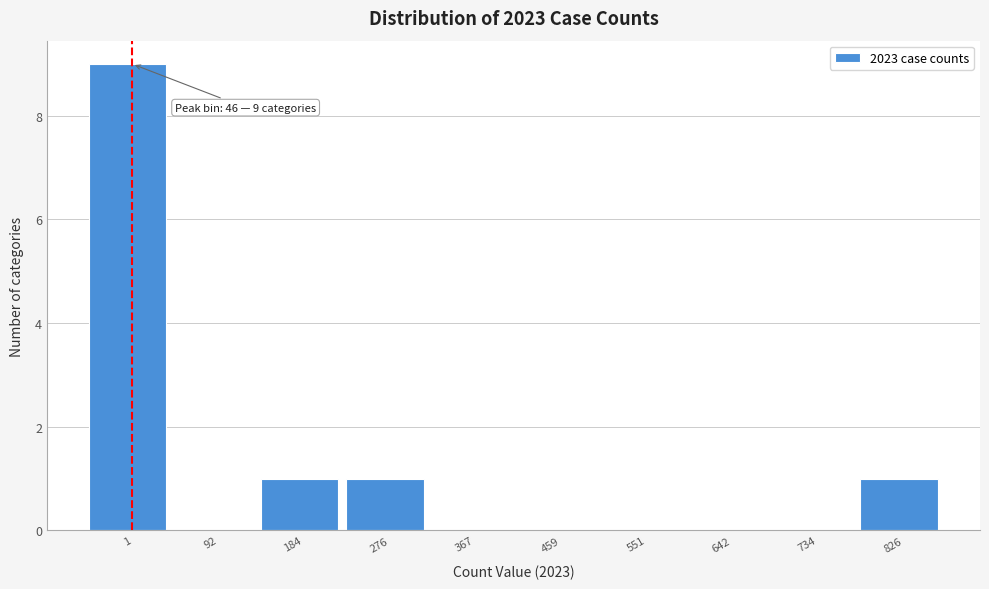

Reading left to right, what are all the values shown in this chart?

1=9	92=0	184=1	276=1	367=0	459=0	551=0	642=0	734=0	826=1